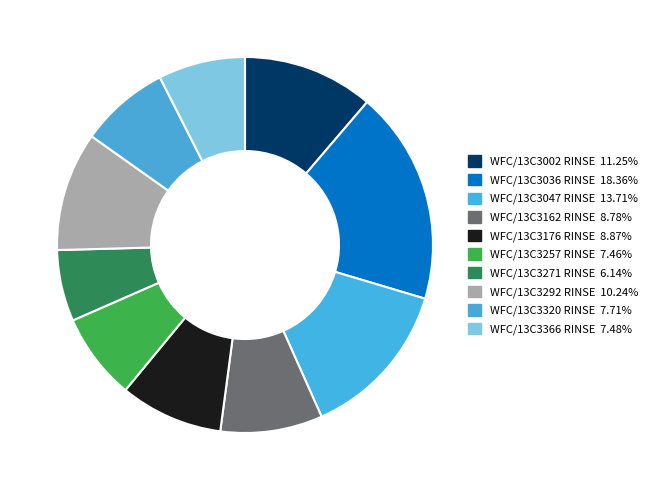

Approximately how many times larger is the value at WFC/13C3292 RINSE compared to WFC/13C3366 RINSE?

1.4